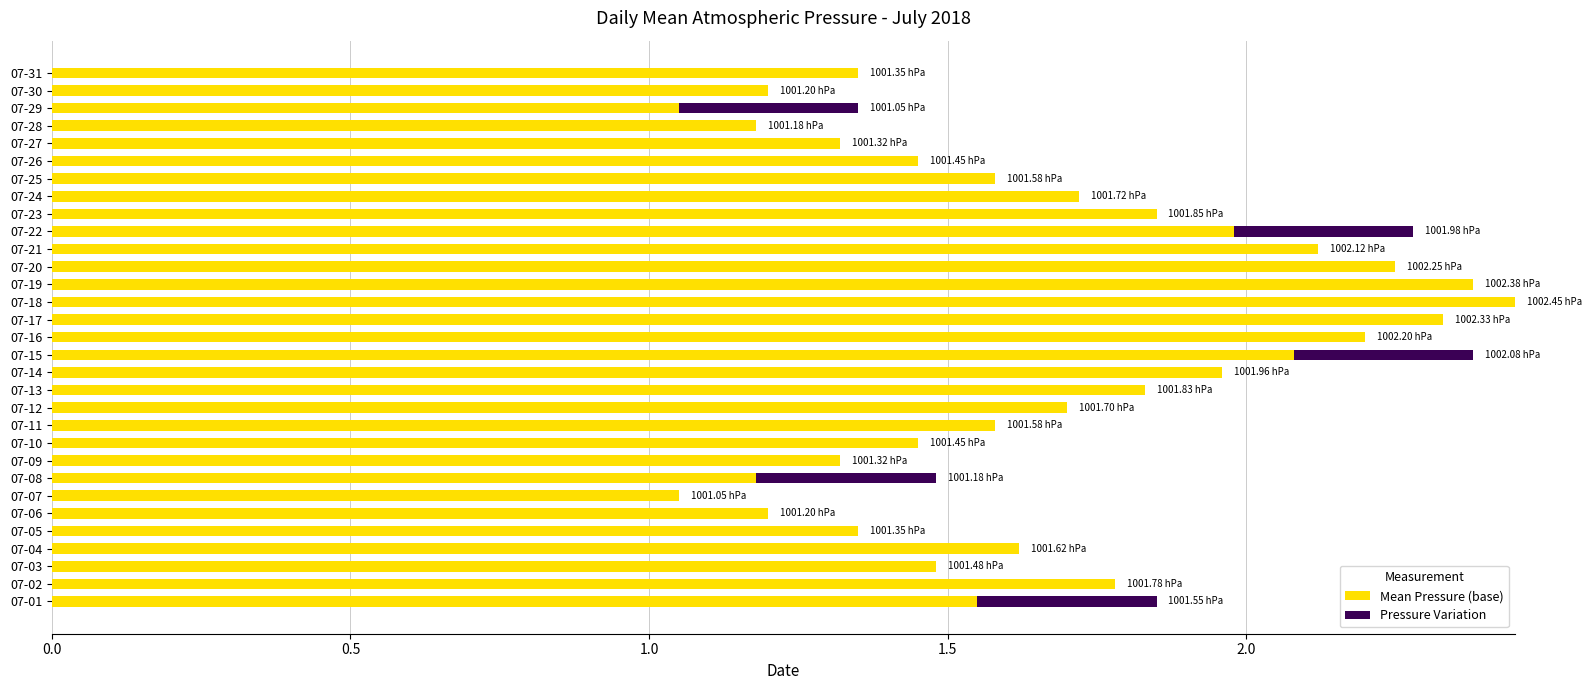

At which category is the sum across all series the highest?

07-18